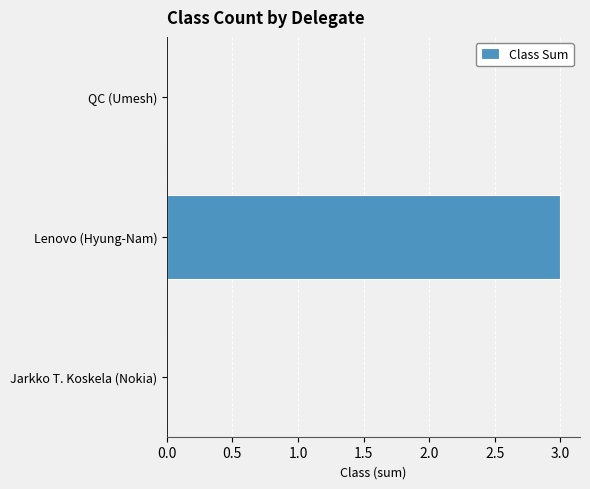

What is the sum of all values?

3